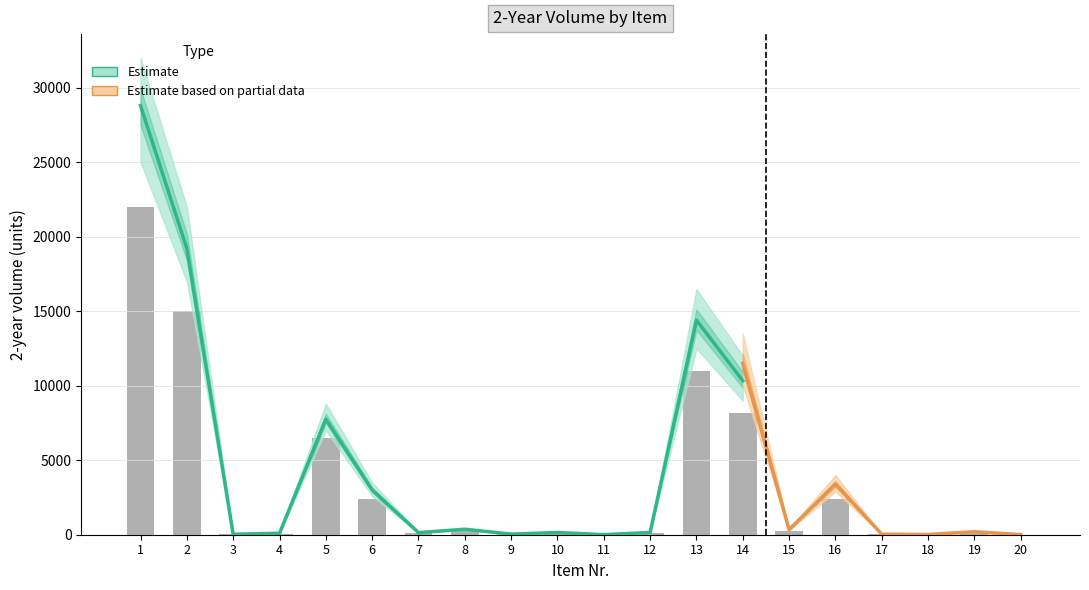

List the labels in order of value, largest first.

1, 2, 13, 14, 5, 6, 16, 8, 15, 19, 10, 12, 7, 4, 9, 3, 17, 18, 11, 20